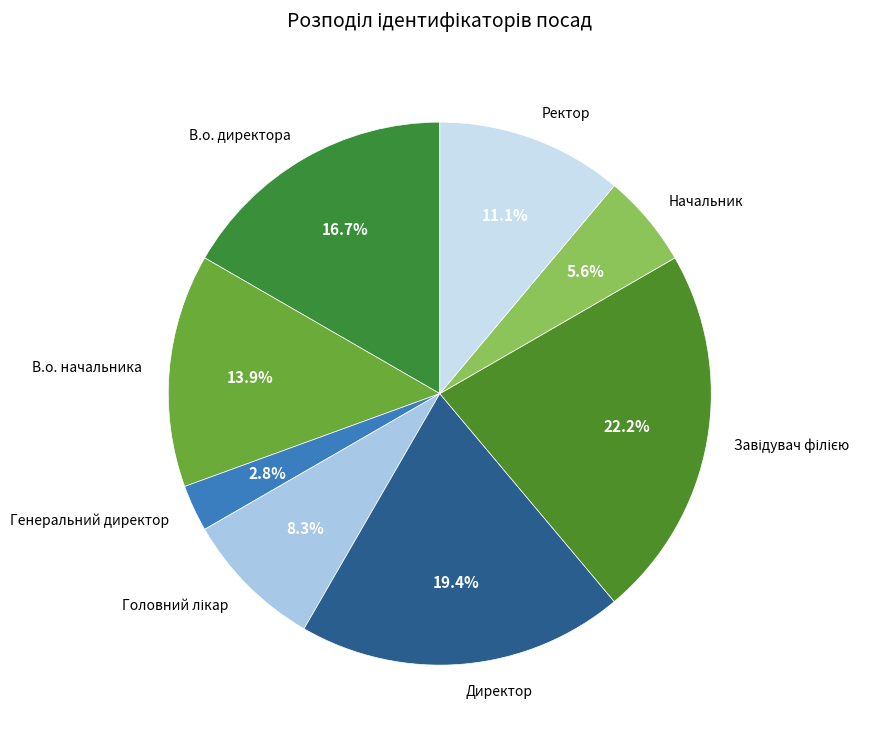

Between Генеральний директор and Ректор, which is larger?

Ректор